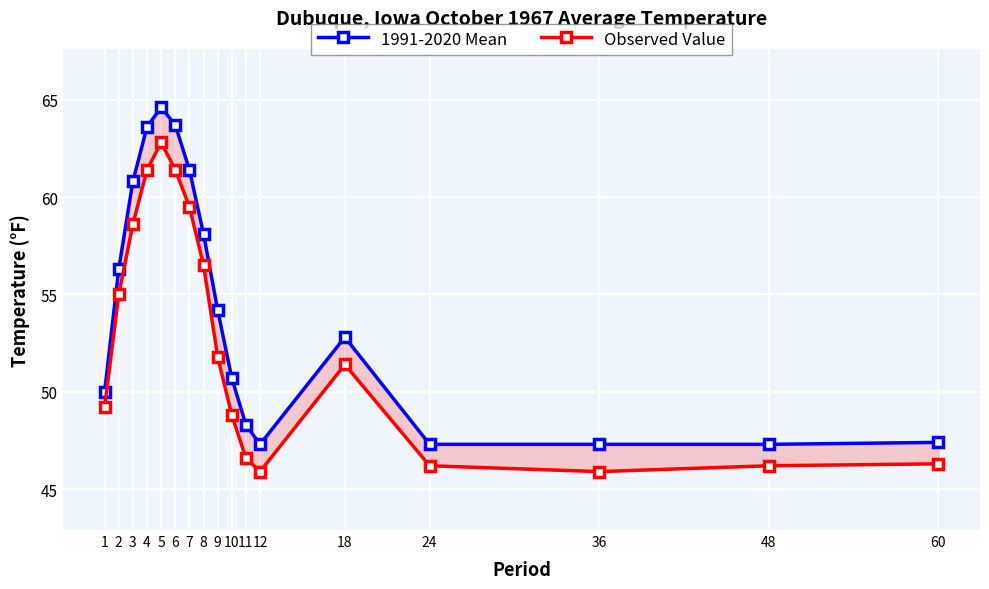

What are all the series names shown in the legend?

1991-2020 Mean, Observed Value